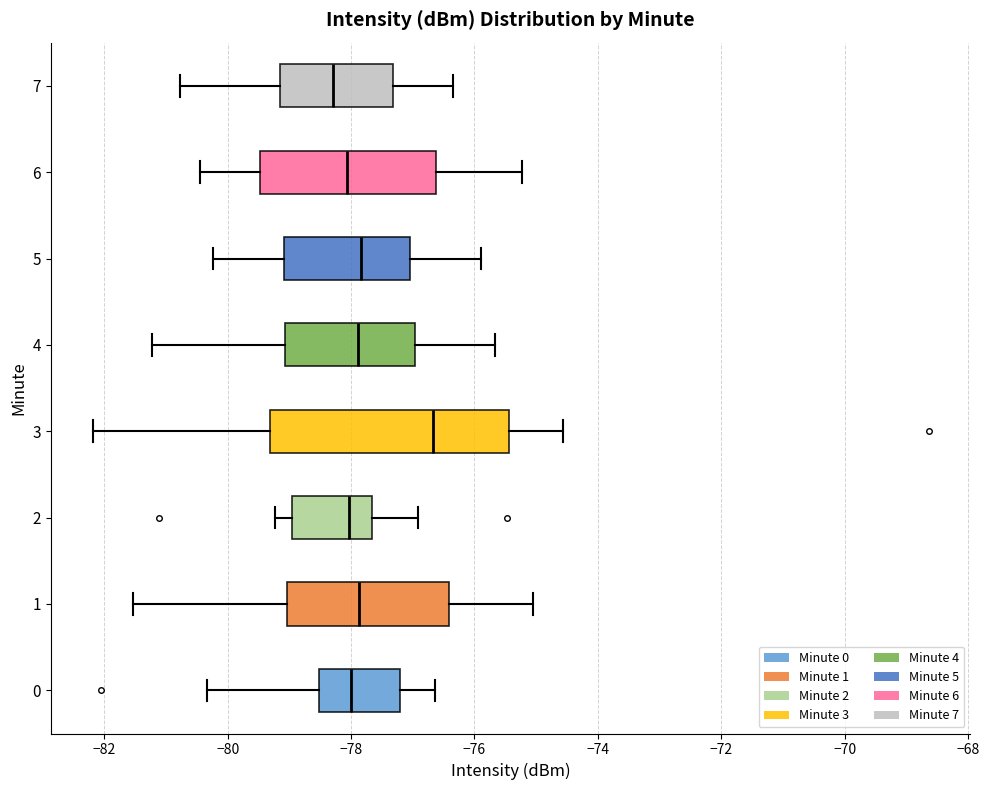

Reading bottom to top, read every box against the x-axis: the position of its median line, the range the box covers, and the ends of its whiskers. The values are not printed on the chart, so give them approximately, as read against the axis.

0: median -78.0, box -78.6 to -77.2, whiskers -80.4 to -76.6
1: median -77.8, box -79.0 to -76.4, whiskers -81.6 to -75.0
2: median -78.0, box -79.0 to -77.6, whiskers -79.2 to -77.0
3: median -76.6, box -79.4 to -75.4, whiskers -82.2 to -74.6
4: median -77.8, box -79.0 to -77.0, whiskers -81.2 to -75.6
5: median -77.8, box -79.0 to -77.0, whiskers -80.2 to -75.8
6: median -78.0, box -79.4 to -76.6, whiskers -80.4 to -75.2
7: median -78.2, box -79.2 to -77.4, whiskers -80.8 to -76.4